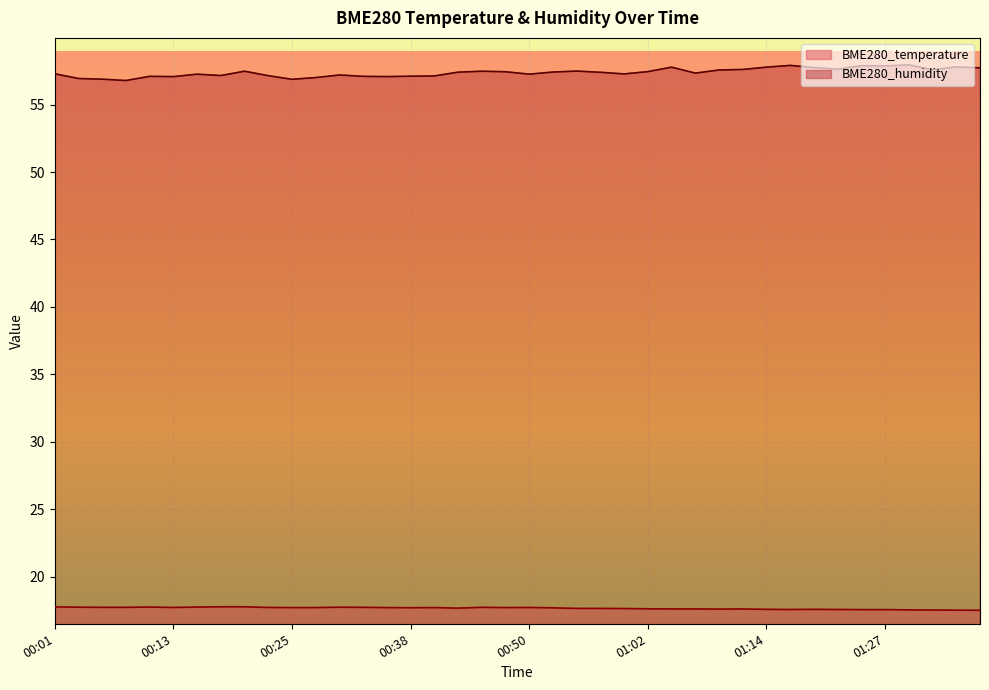

At which label is BME280_humidity closest to 57?

00:28